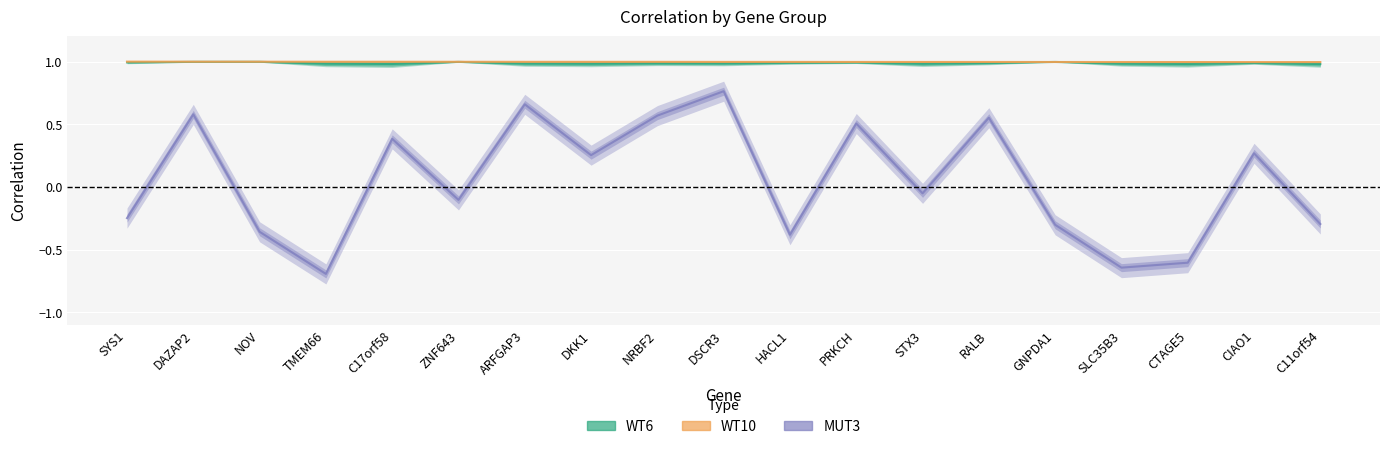

List the labels in order of WT6 value, largest first.

NOV, DAZAP2, ZNF643, GNPDA1, SYS1, PRKCH, HACL1, CIAO1, RALB, NRBF2, DSCR3, ARFGAP3, SLC35B3, TMEM66, DKK1, STX3, C17orf58, CTAGE5, C11orf54